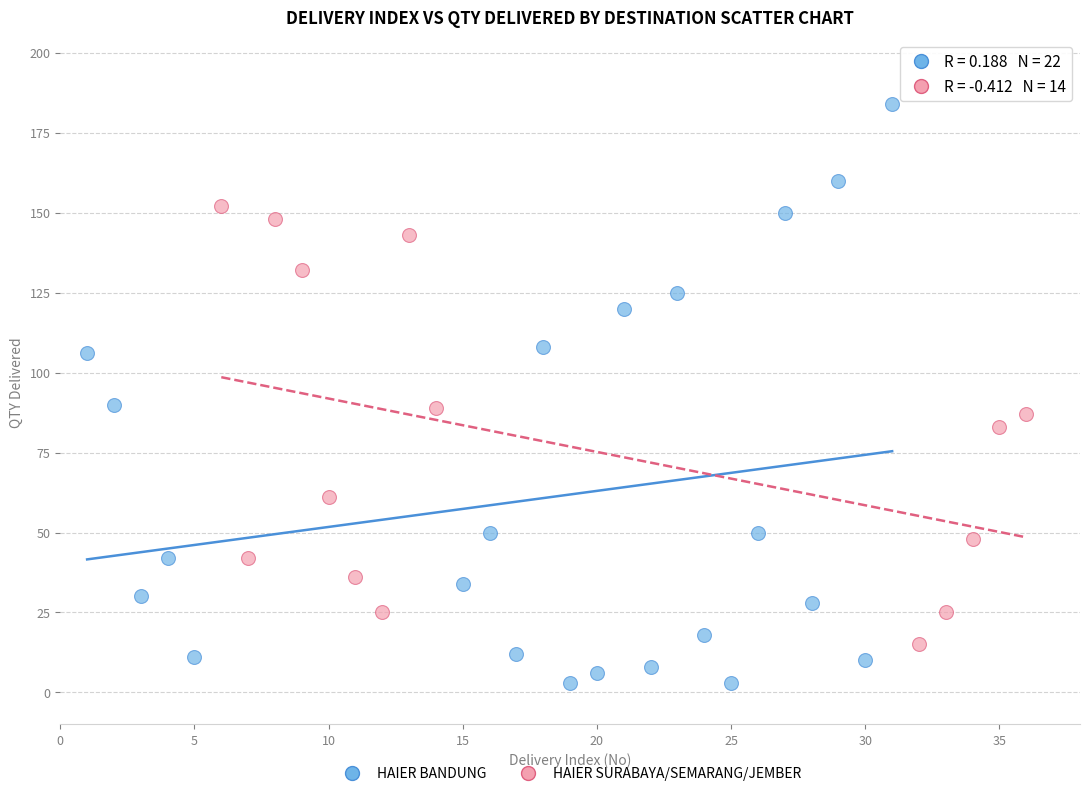

Which series has the widest spread of Y values?

HAIER BANDUNG